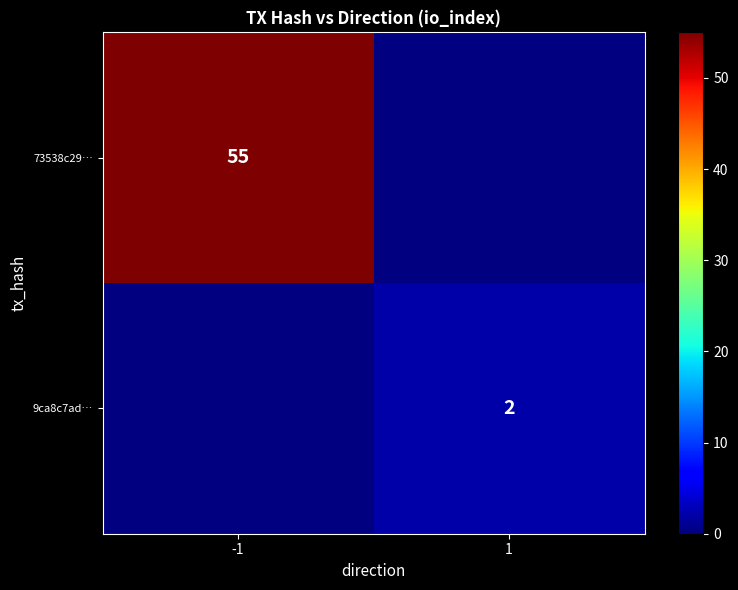

Is it true that 9ca8c7ad… equals 2 at 1?

True